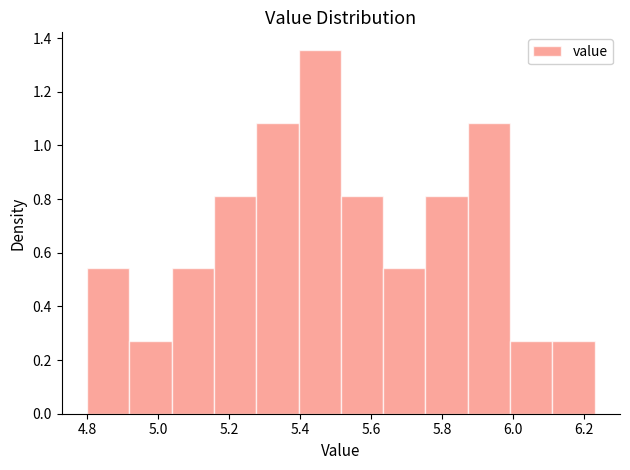

Reading left to right, list every bar in this chart as the range it spans on the x-axis followed by its height. Neither the bar edges nor the heights are printed on the chart, so give them approximately, as read against the axes.

4.80 to 4.92: 0.54
4.92 to 5.04: 0.28
5.04 to 5.16: 0.54
5.16 to 5.28: 0.82
5.28 to 5.40: 1.08
5.40 to 5.52: 1.36
5.52 to 5.64: 0.82
5.64 to 5.76: 0.54
5.76 to 5.88: 0.82
5.88 to 6.00: 1.08
6.00 to 6.12: 0.28
6.12 to 6.24: 0.28